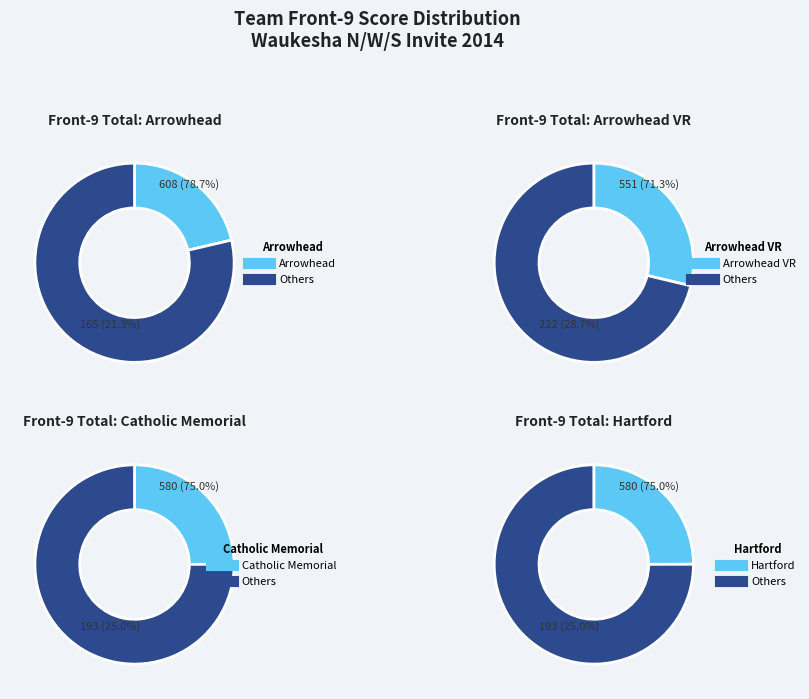

To the nearest percent, what is the combined percentage of Arrowhead and Catholic Memorial?

46%